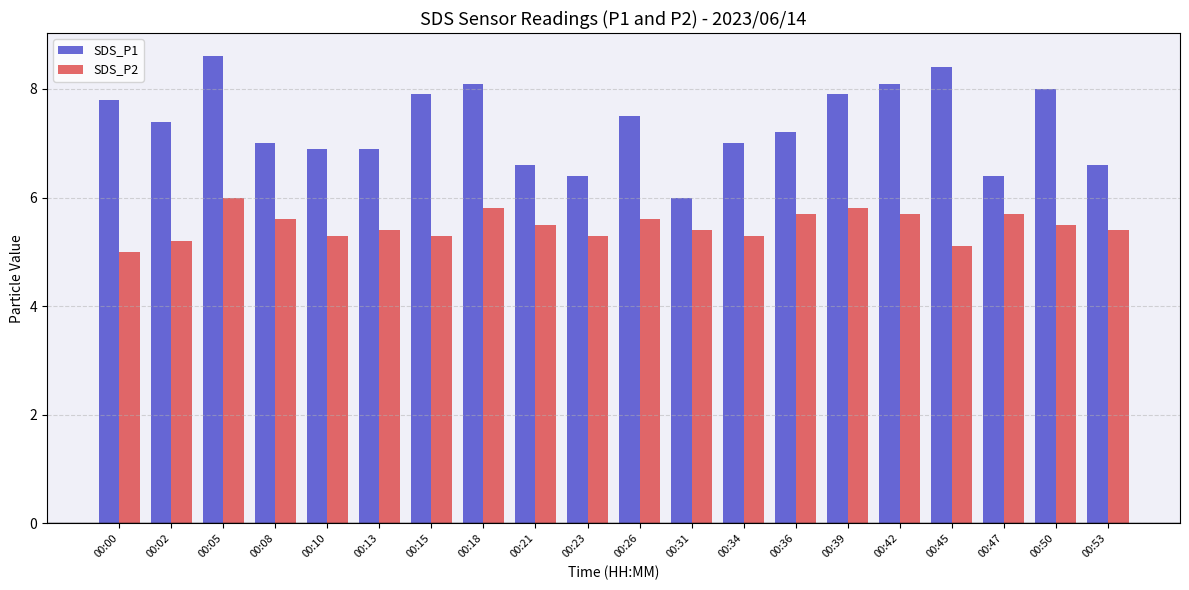

Which series has the largest range (max minus min)?

SDS_P1